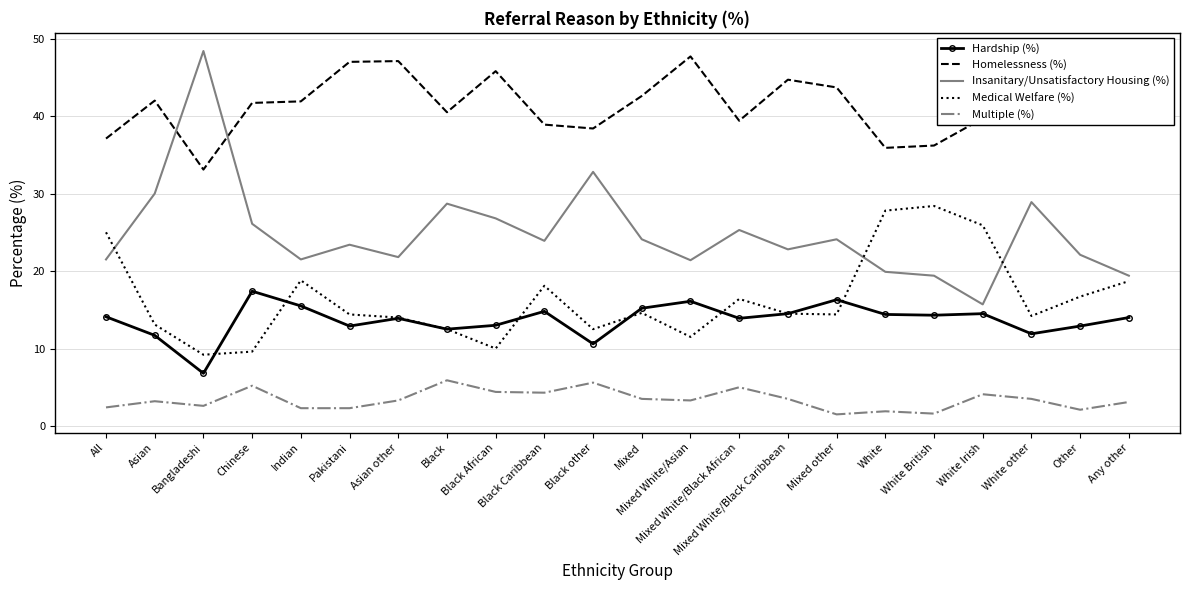

What position from the left is Black African?

9